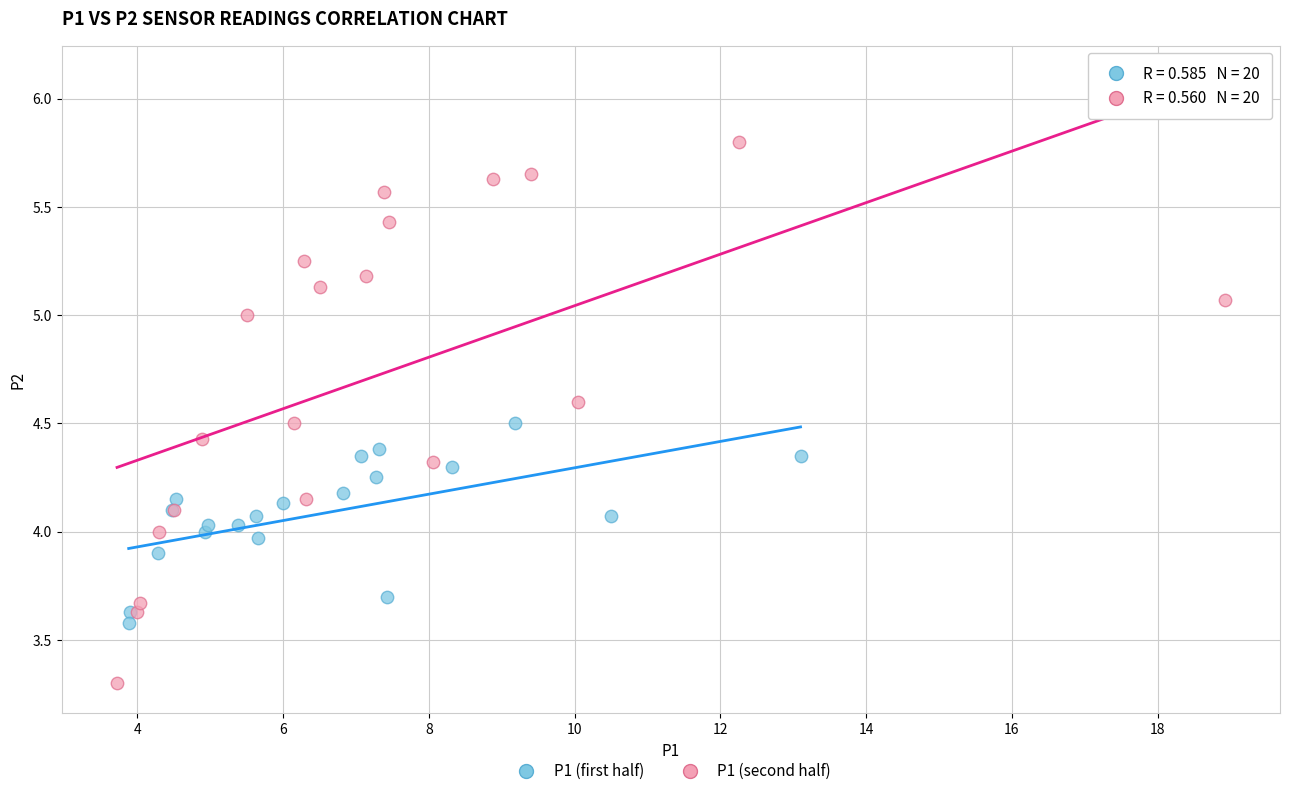

Which series reaches the minimum Y coordinate?

P1 (second half)